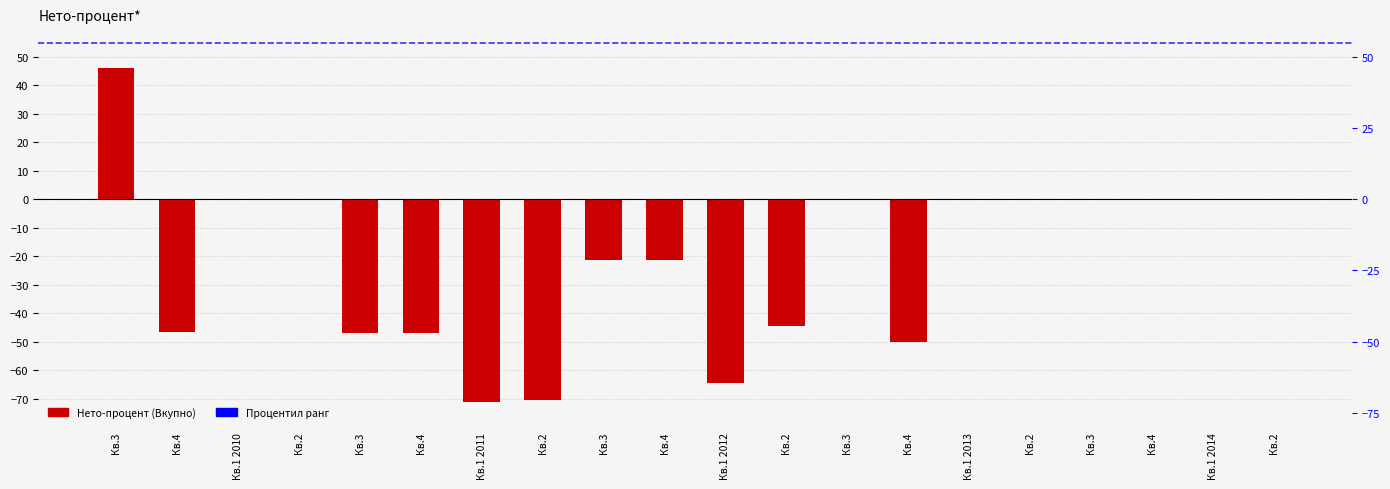

What is the label of the 8th bar from the right?

Кв.3